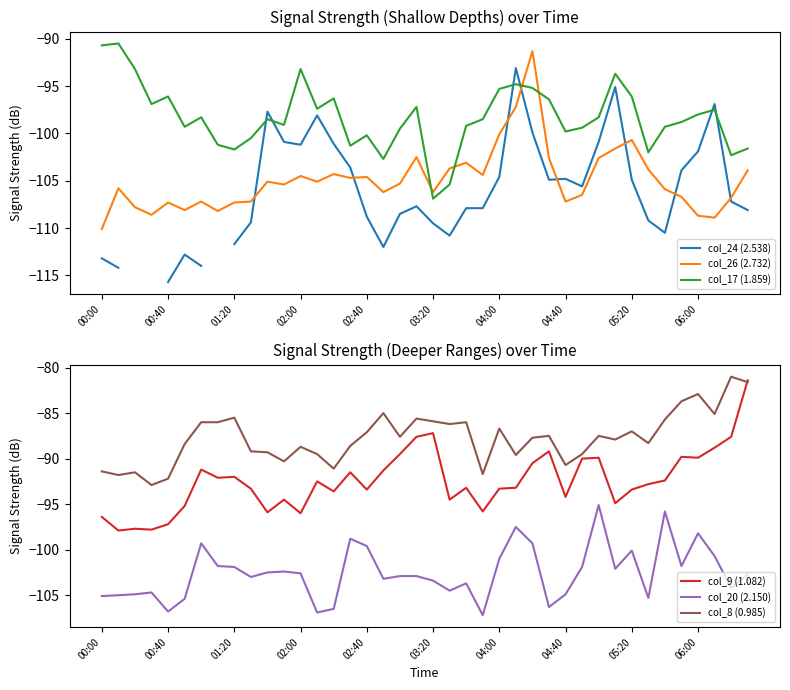

Count the number of data series in this chart.

6